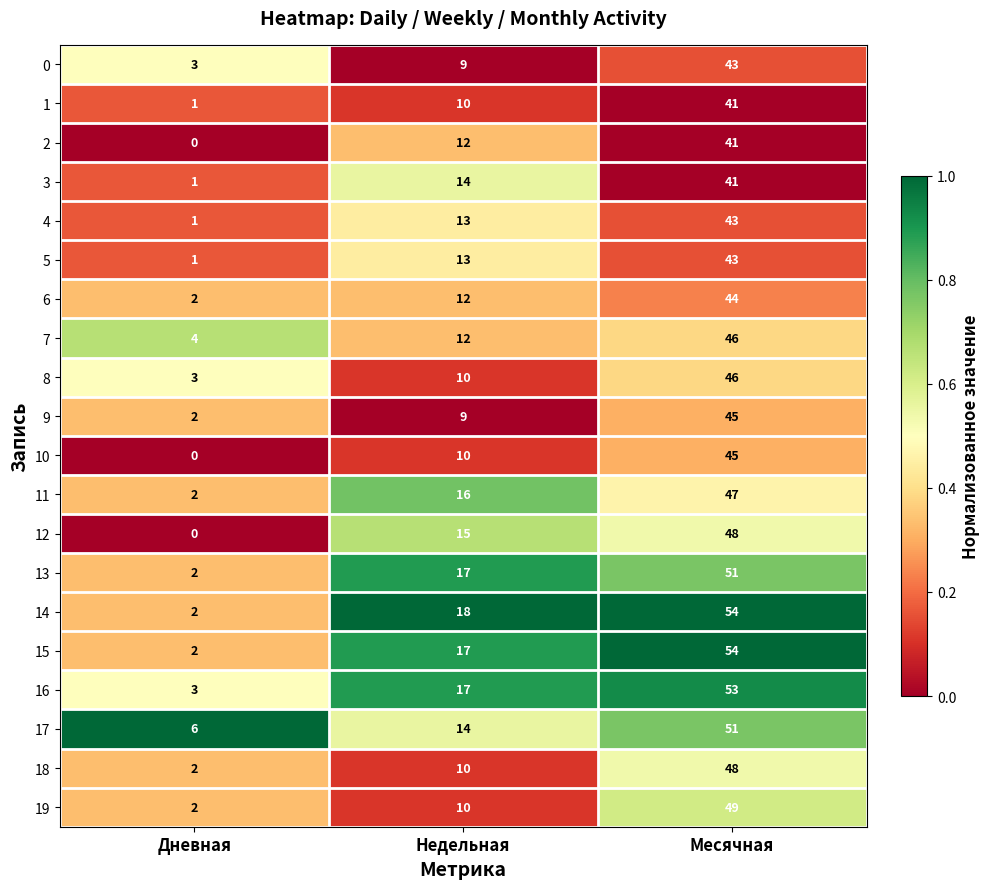

What is the spread (max minus min) of values at Месячная?

13